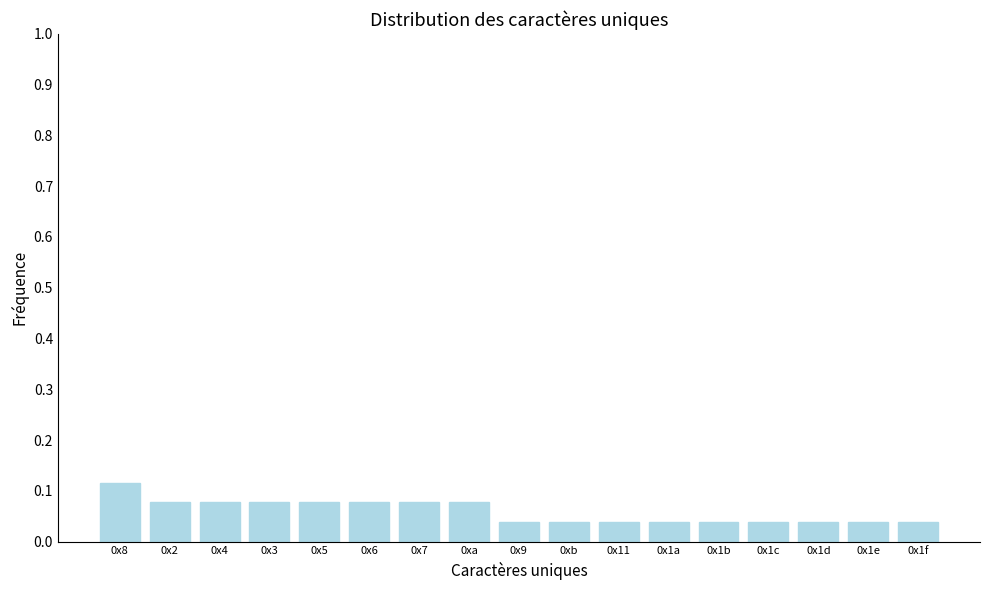

Is it true that the value at 0x3 is 0.0?

False